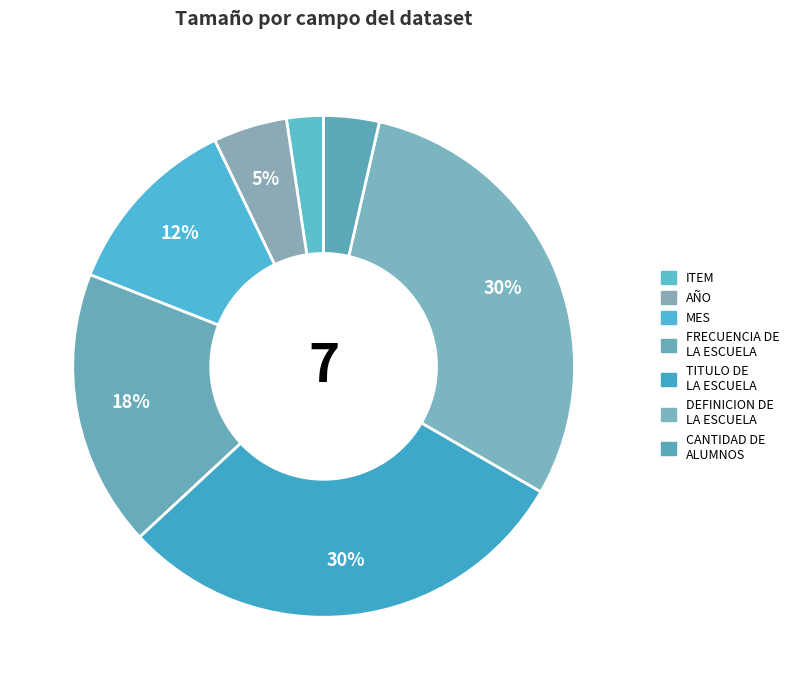

Does any single category account for the majority?

No